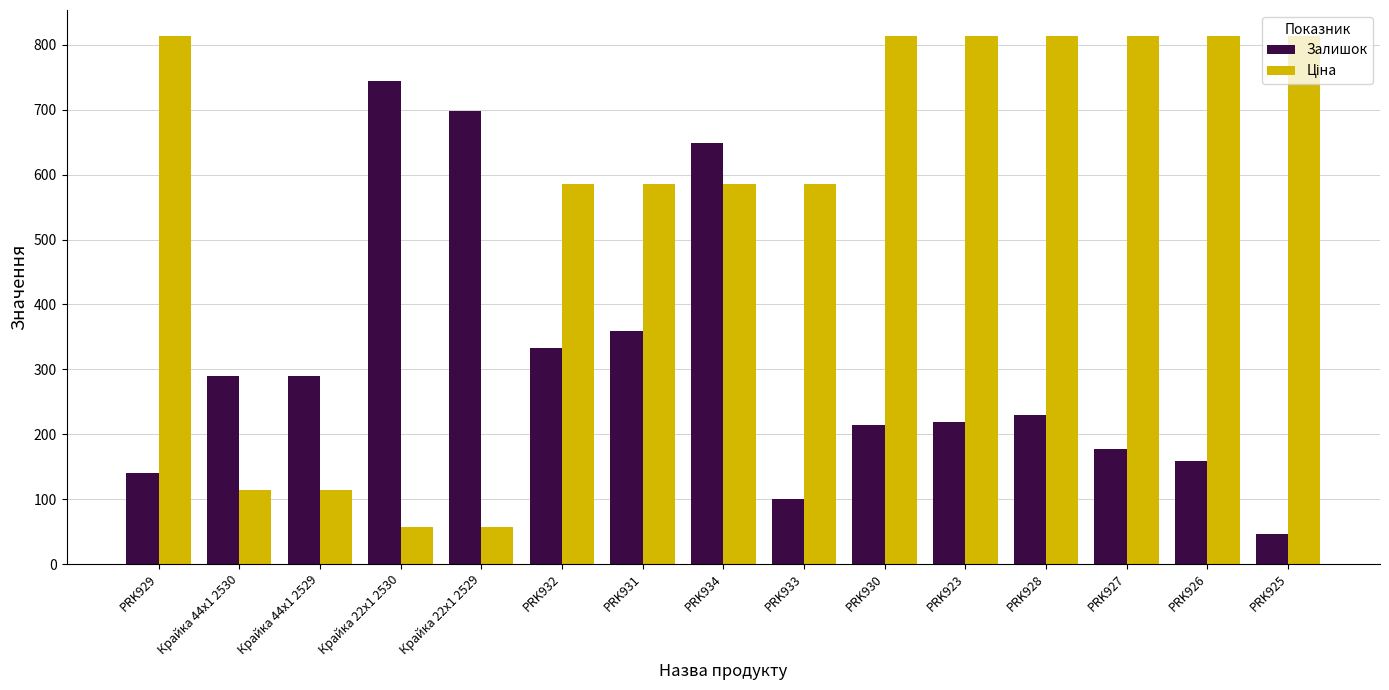

What is the label of the 9th bar from the left?

PRK933